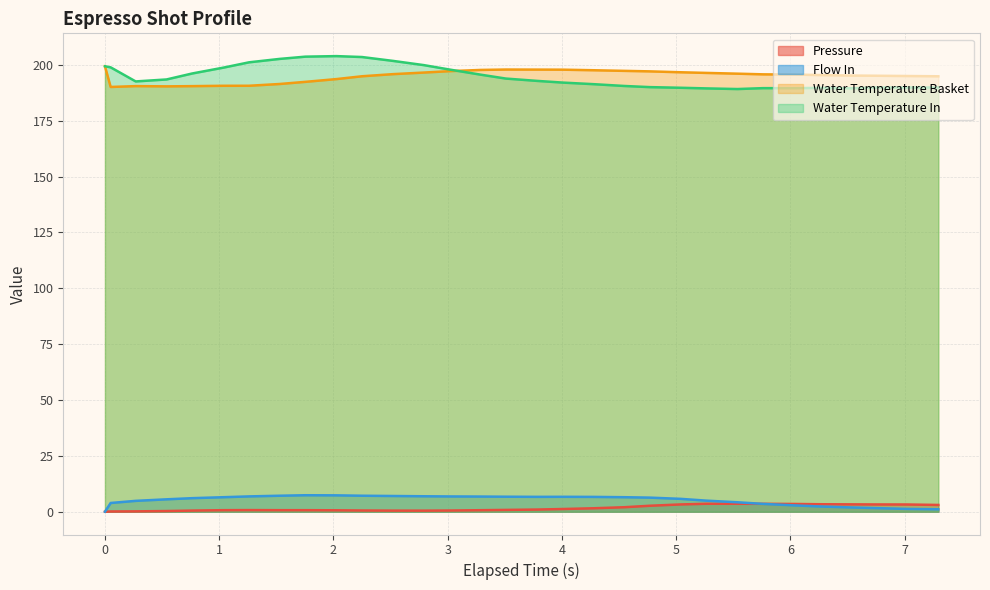

What is the label of the 30th point from the right?

0.05